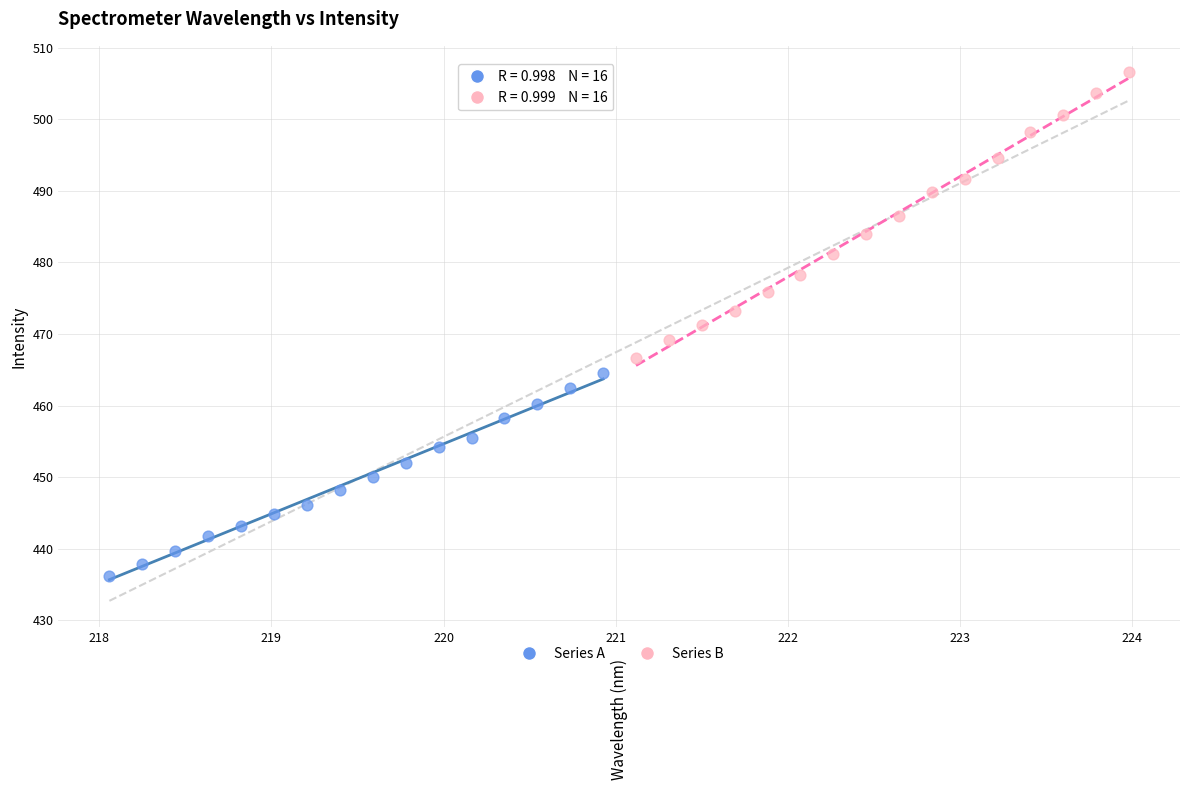

Which series has the widest spread of Y values?

Series B